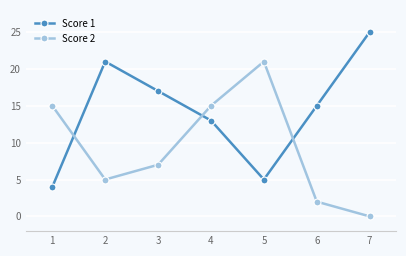

At 5, list the series in order from smallest to largest.

Score 1, Score 2